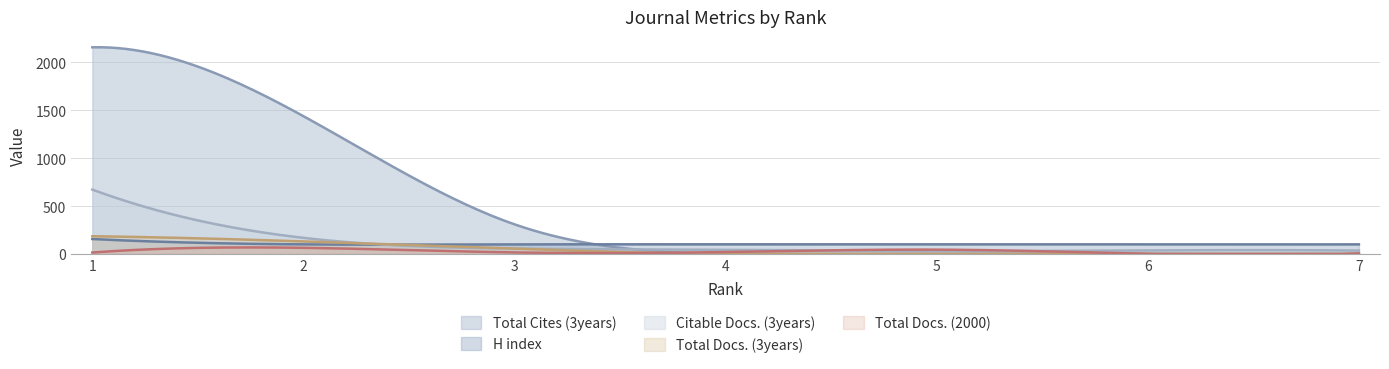

How many Total Docs. (3years) values are between 0 and 131?

6